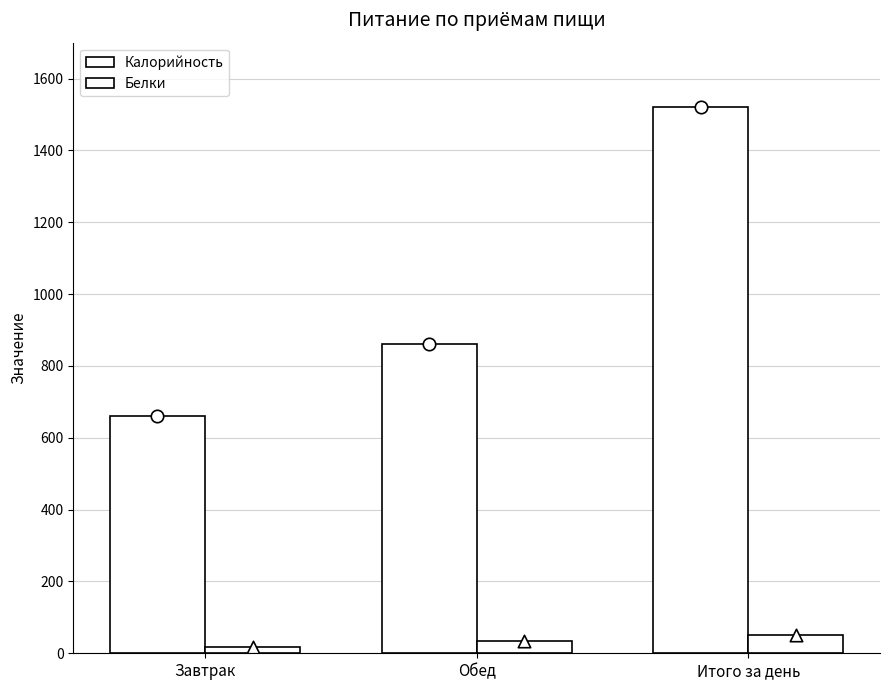

What are all the series names shown in the legend?

Калорийность, Белки